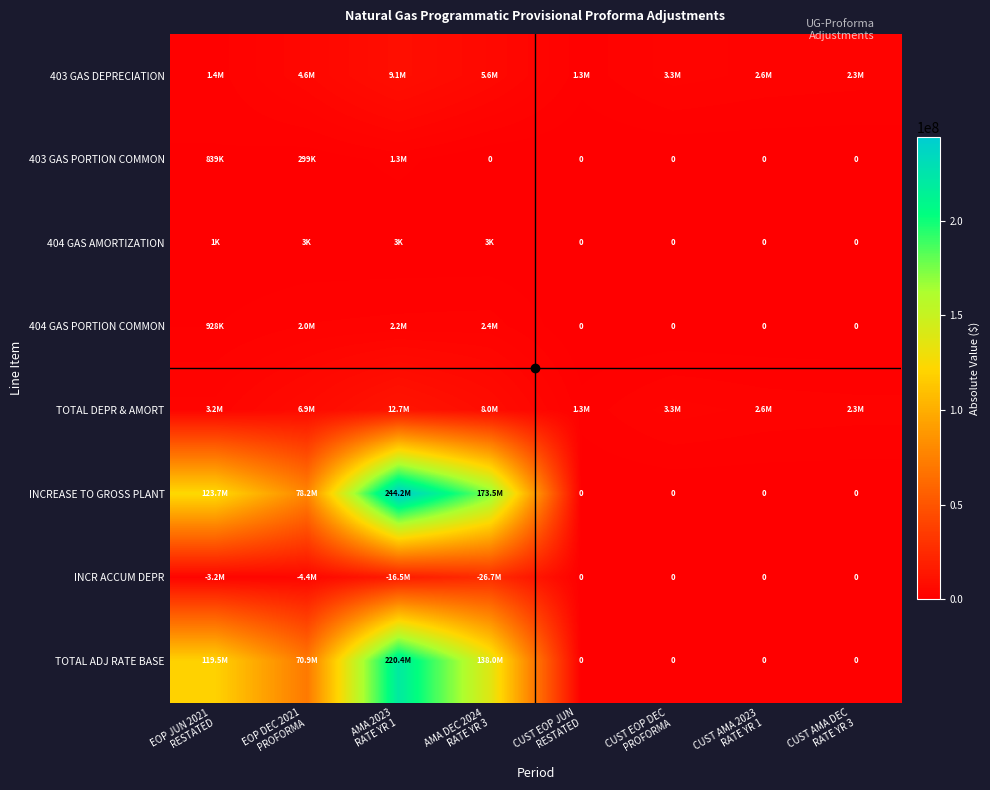

List the series in order of their peak value, highest first.

INCREASE TO GROSS PLANT, TOTAL ADJ RATE BASE, INCR ACCUM DEPR, TOTAL DEPR & AMORT, 403 GAS DEPRECIATION, 404 GAS PORTION COMMON, 403 GAS PORTION COMMON, 404 GAS AMORTIZATION